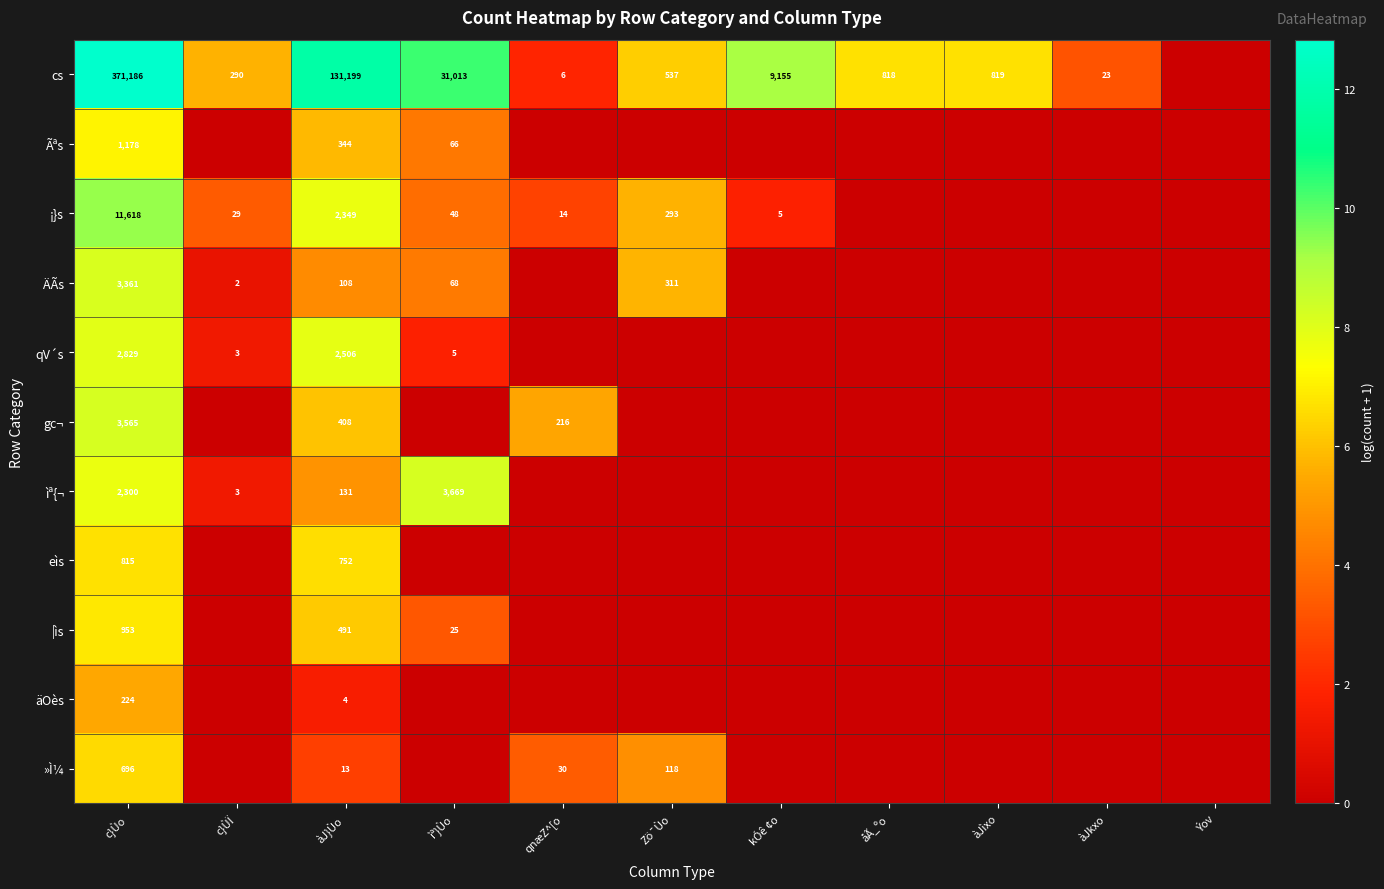

What is the sum of the cs values at Zö¯Ùo and àJkxo?

560